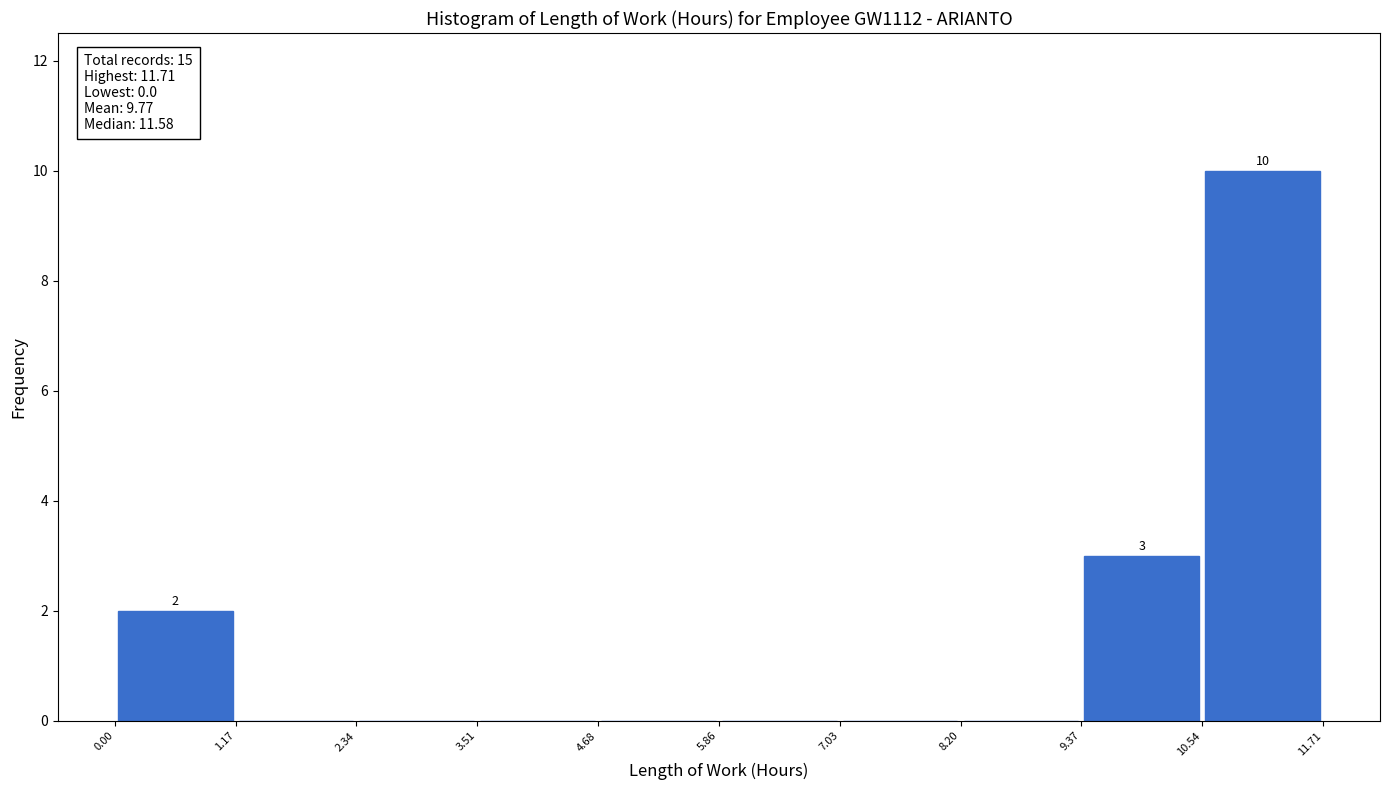

Which range on the x-axis has the tallest bar?

10.54 to 11.71